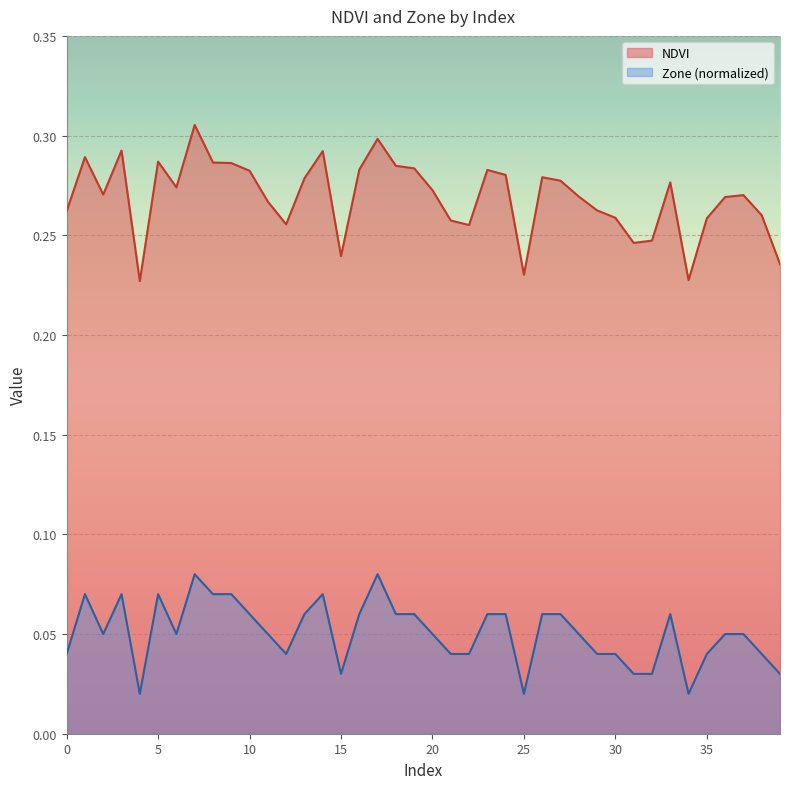

What is the difference between the maximum and minimum values in the Zone series?

0.1